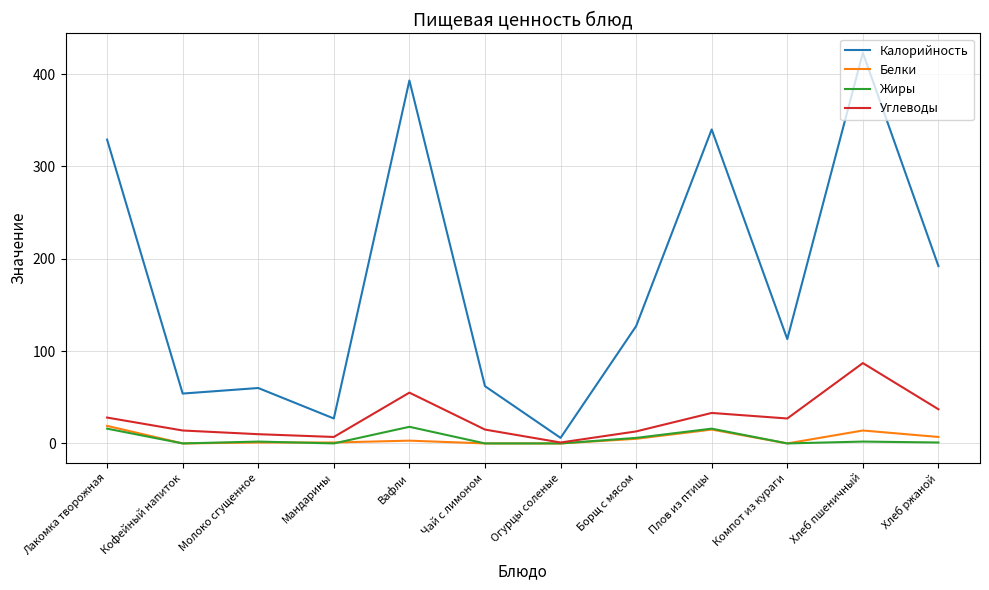

Which series has the largest total across all categories?

Калорийность